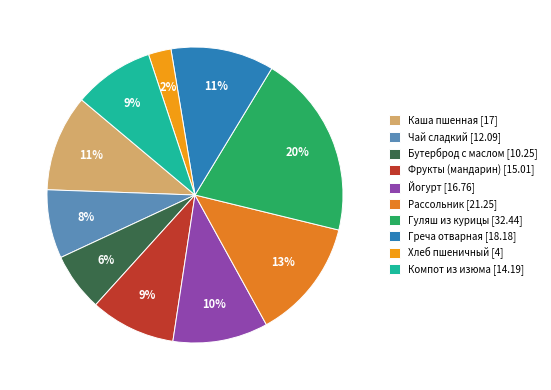

Is there any slice that represents more than half of the pie?

No